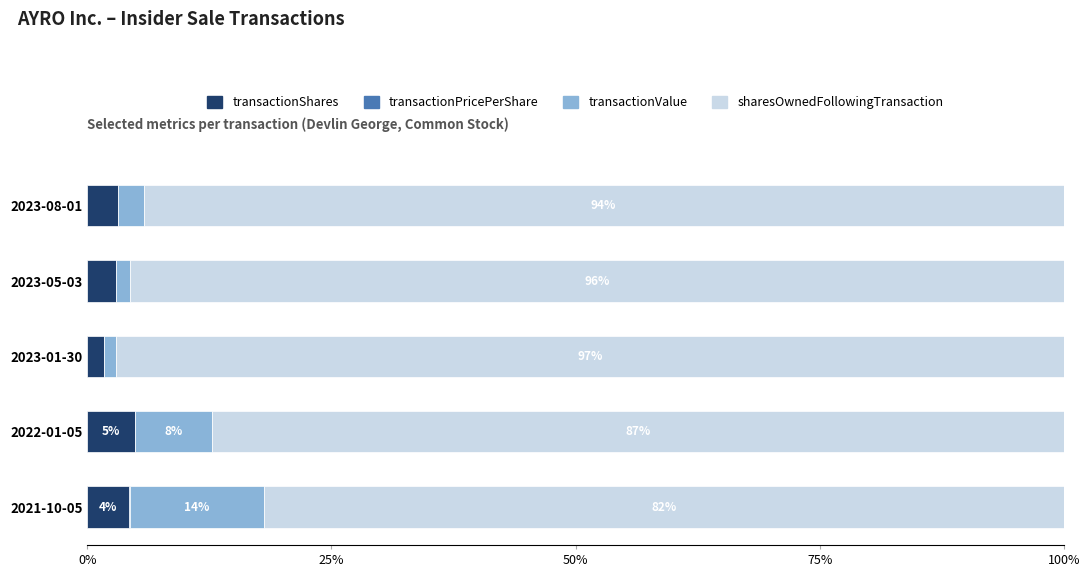

What is the highest value of the transactionShares series?

4.8